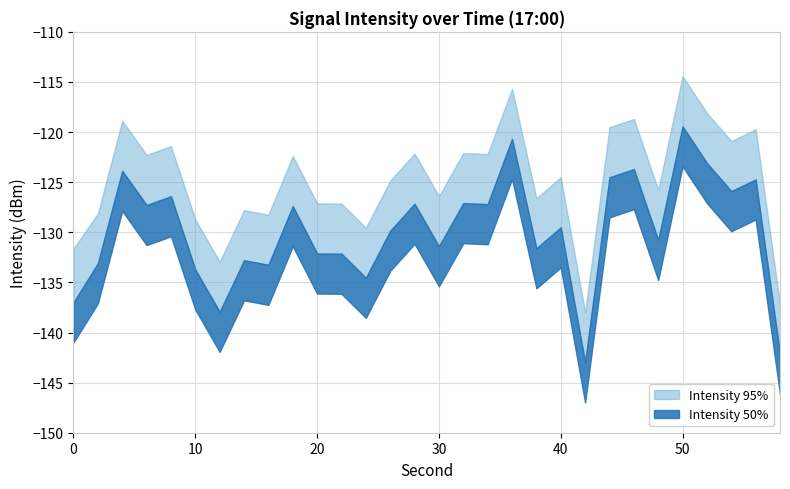

What is the difference between the intensity_mean values at 54 and 48?

4.9